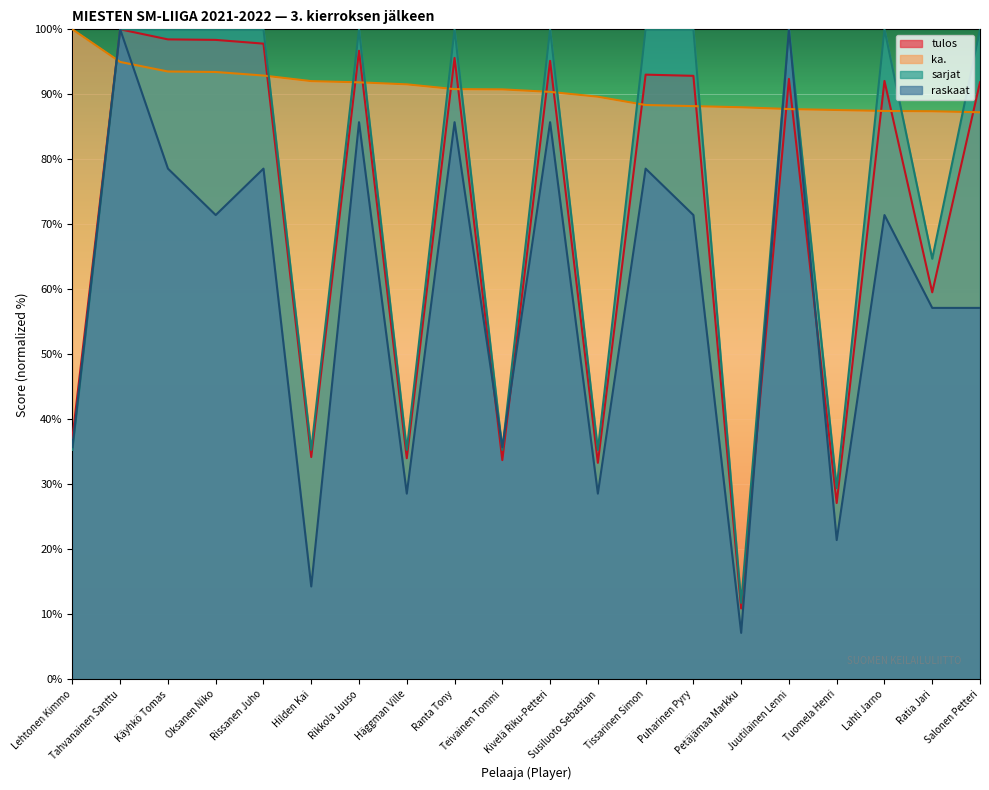

Which category has the highest value across all series?

Tahvanainen Santtu